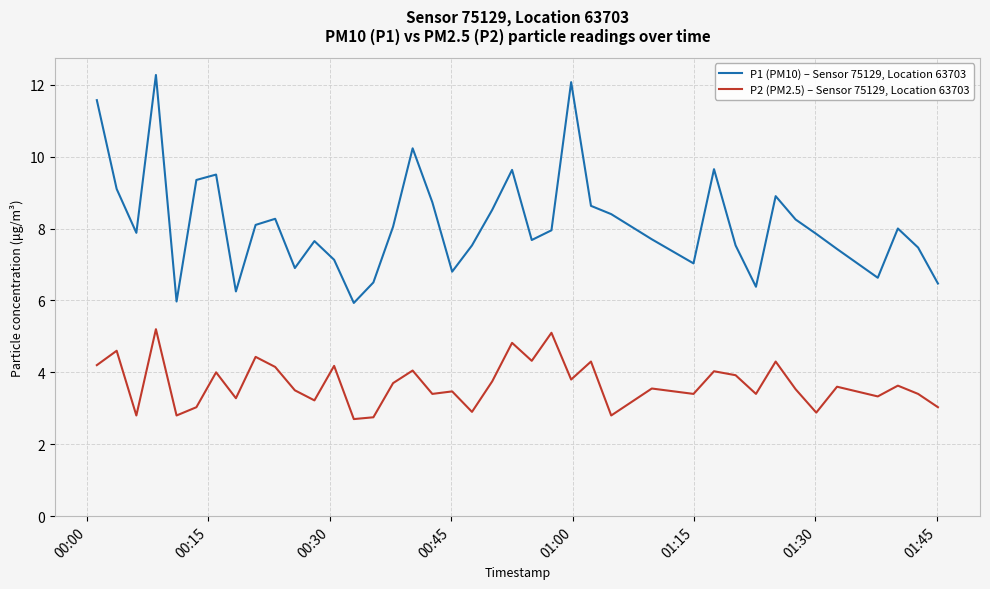

Which series has the largest total across all categories?

P1 (PM10) – Sensor 75129, Location 63703